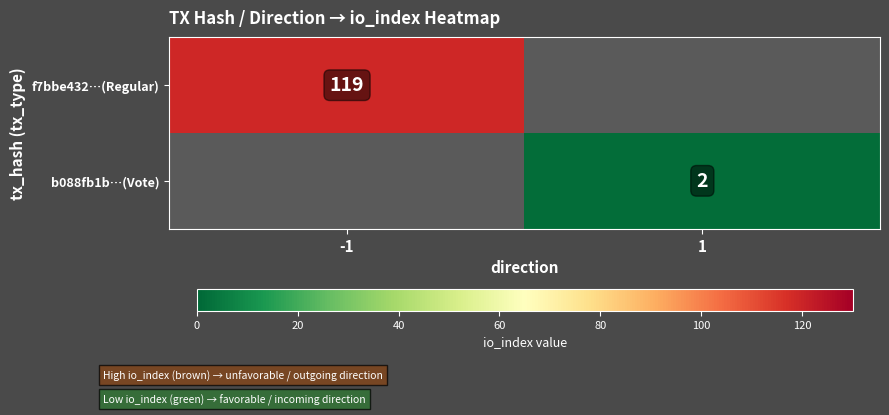

The value of f7bbe432…(Regular) at -1 is 51. True or false?

False